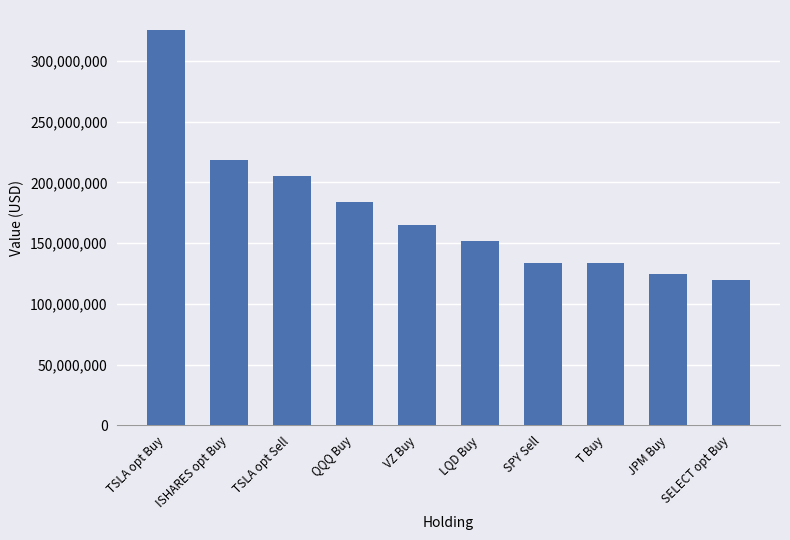

What is the label of the 10th bar from the left?

SELECT opt Buy